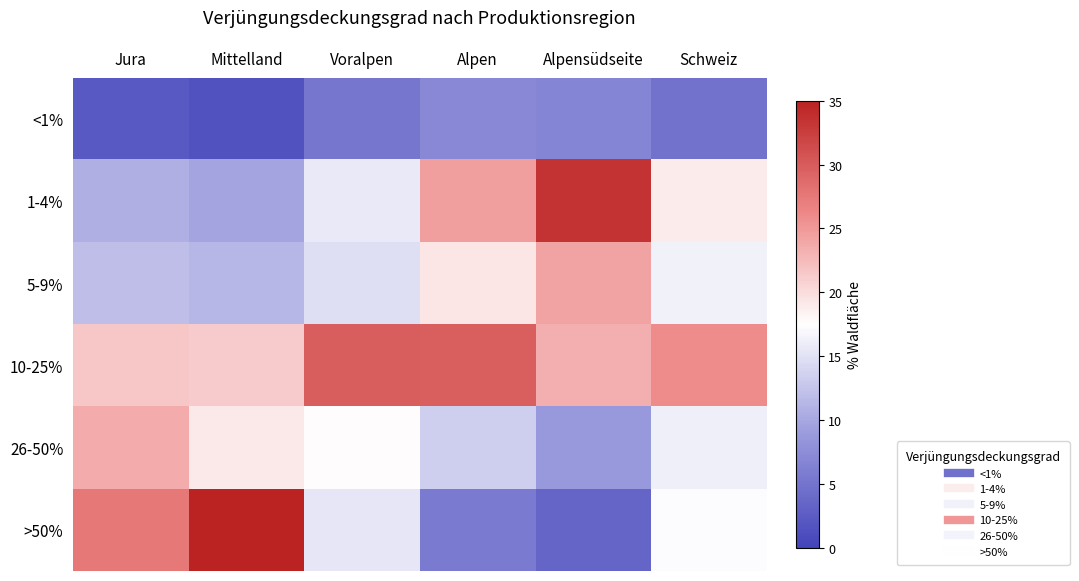

Reading right to left, what are all the values shown in this chart?

<1%: Schweiz=4.8	Alpensüdseite=6.8	Alpen=7.0	Voralpen=5.2	Mittelland=1.5	Jura=2.3
1-4%: Schweiz=18.9	Alpensüdseite=33.4	Alpen=24.6	Voralpen=15.6	Mittelland=9.8	Jura=10.7
5-9%: Schweiz=16.4	Alpensüdseite=24.2	Alpen=19.4	Voralpen=14.8	Mittelland=11.4	Jura=11.9
10-25%: Schweiz=25.9	Alpensüdseite=23.3	Alpen=29.7	Voralpen=29.9	Mittelland=21.2	Jura=21.6
26-50%: Schweiz=16.2	Alpensüdseite=8.7	Alpen=13.3	Voralpen=17.7	Mittelland=19.1	Jura=23.6
>50%: Schweiz=17.3	Alpensüdseite=3.5	Alpen=5.7	Voralpen=15.4	Mittelland=35.5	Jura=27.6